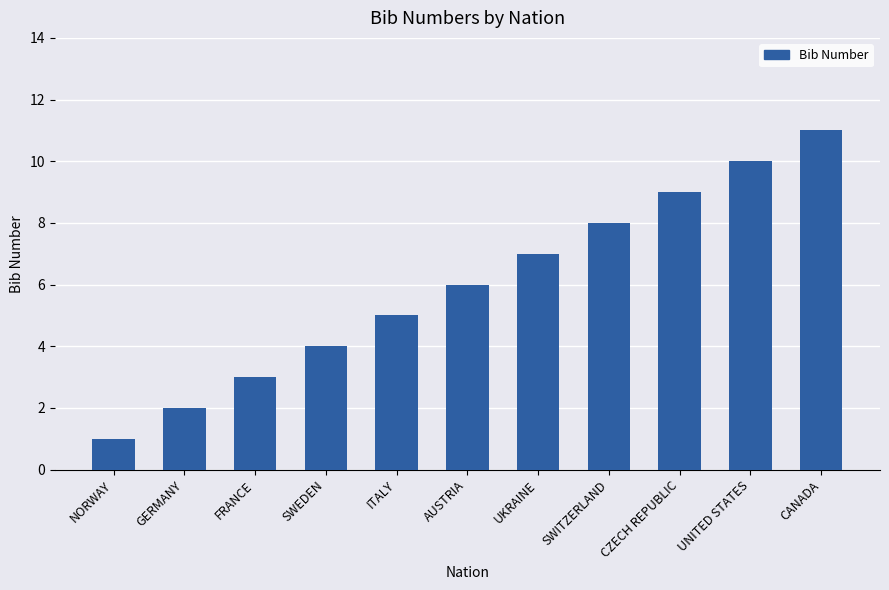

What position from the right is SWITZERLAND?

4